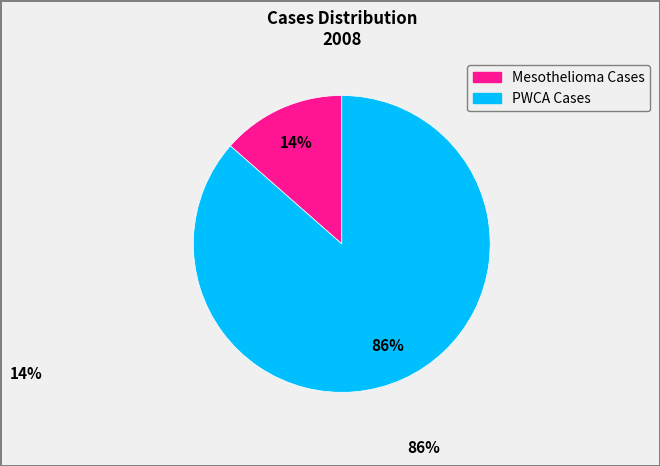

Is there a majority slice in this chart?

Yes